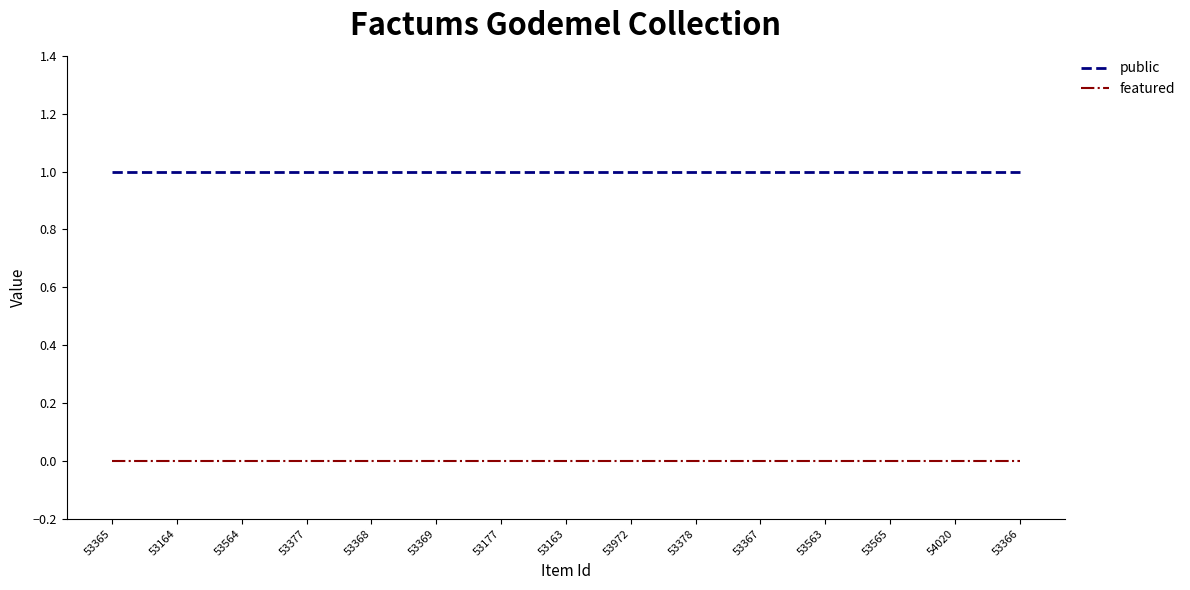

Which series has the largest total across all categories?

public